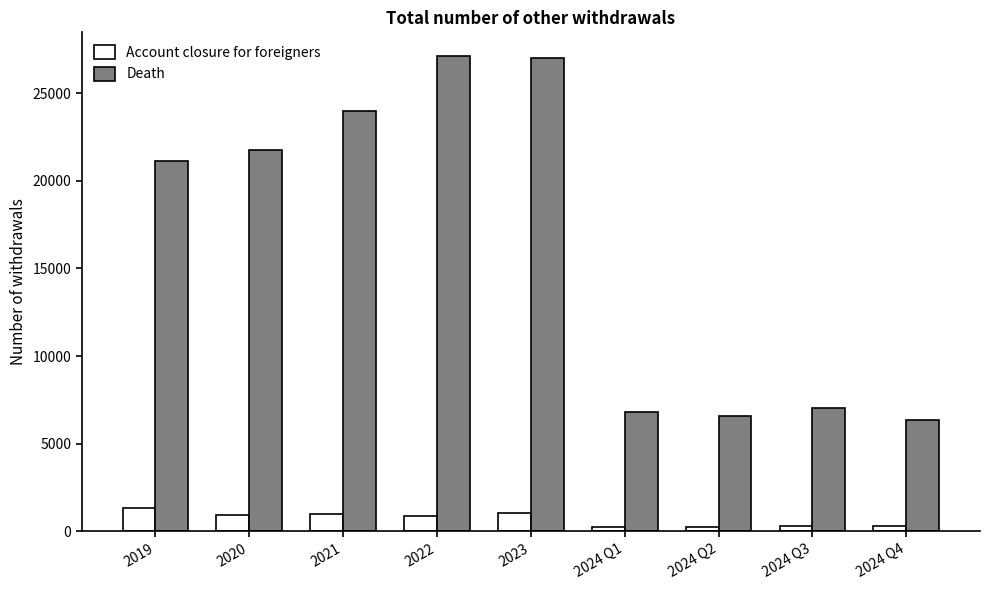

The Account closure for foreigners series shows 905 at 2022. True or false?

True